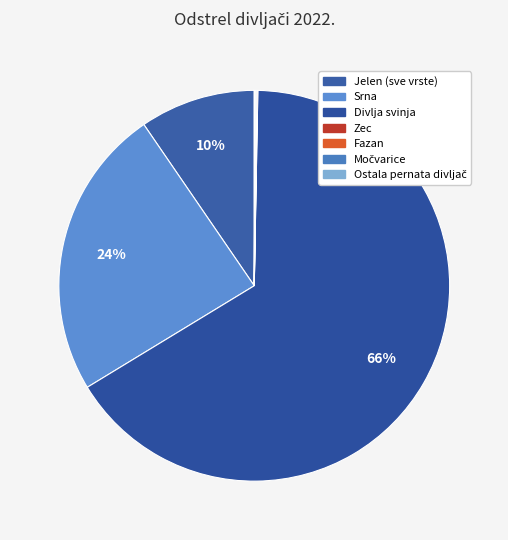

Rank the categories by value from lowest to highest.

Zec, Močvarice, Fazan, Ostala pernata divljač, Jelen (sve vrste), Srna, Divlja svinja